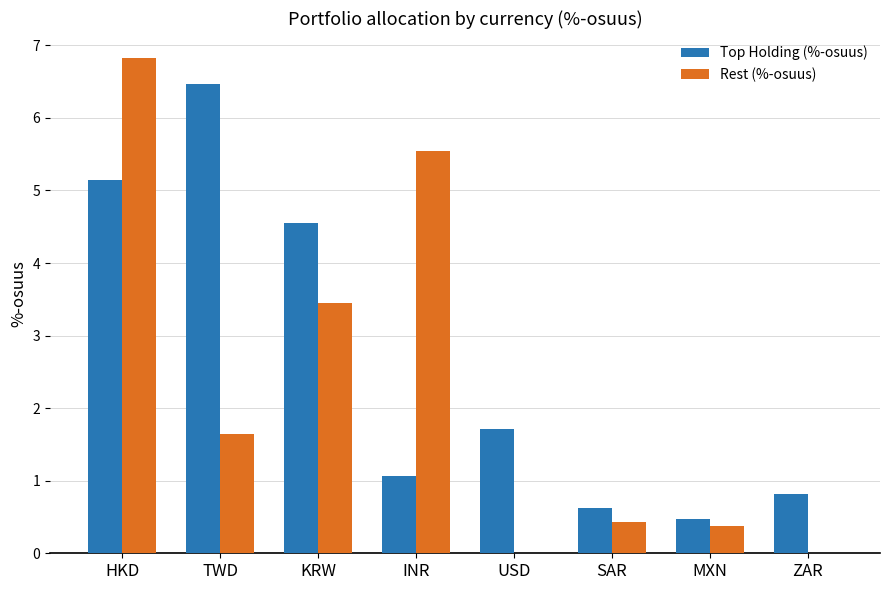

Which series has the largest total across all categories?

Top Holding (%-osuus)